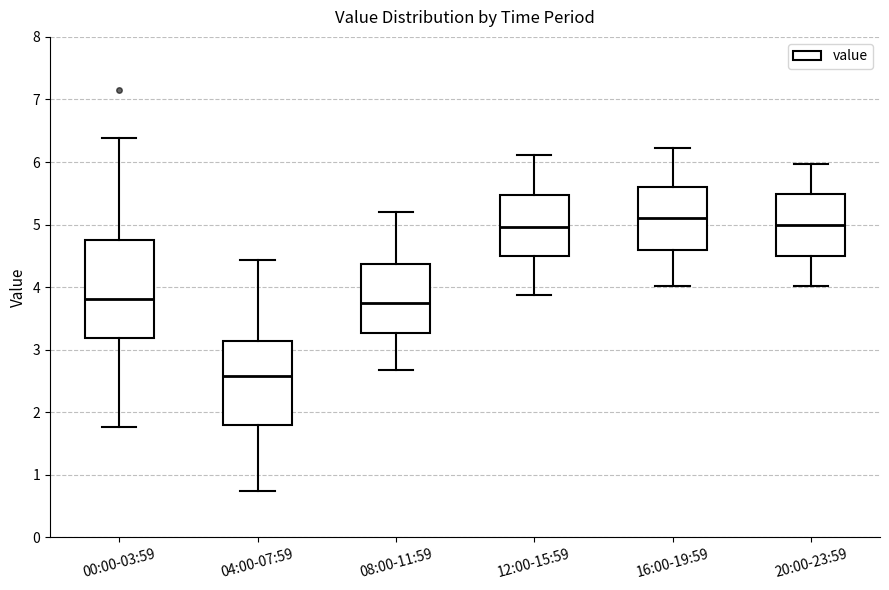

Reading left to right, transcribe this box plot: for each box, give where its median line is, the range the box spans, and where its two whiskers end, as read against the y-axis. The values are not printed on the chart, so give them approximately, as read against the axis.

00:00-03:59: median 3.8, box 3.2 to 4.8, whiskers 1.8 to 6.4
04:00-07:59: median 2.6, box 1.8 to 3.1, whiskers 0.8 to 4.4
08:00-11:59: median 3.8, box 3.3 to 4.4, whiskers 2.7 to 5.2
12:00-15:59: median 5.0, box 4.5 to 5.5, whiskers 3.9 to 6.1
16:00-19:59: median 5.1, box 4.6 to 5.6, whiskers 4.0 to 6.2
20:00-23:59: median 5.0, box 4.5 to 5.5, whiskers 4.0 to 6.0